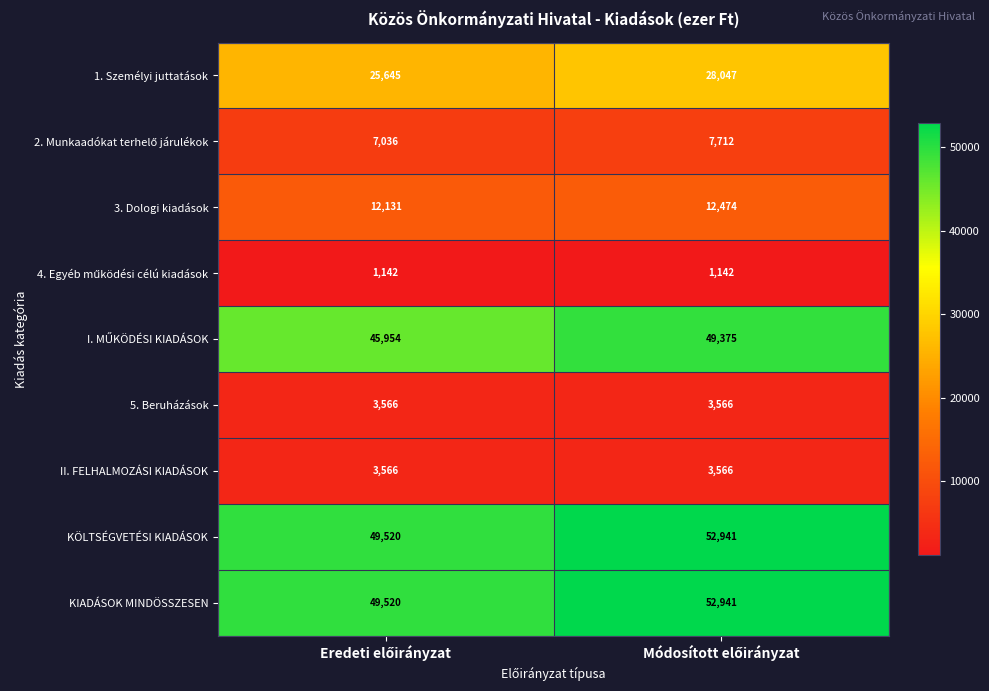

What is the sum of all II. FELHALMOZÁSI KIADÁSOK values?

7132